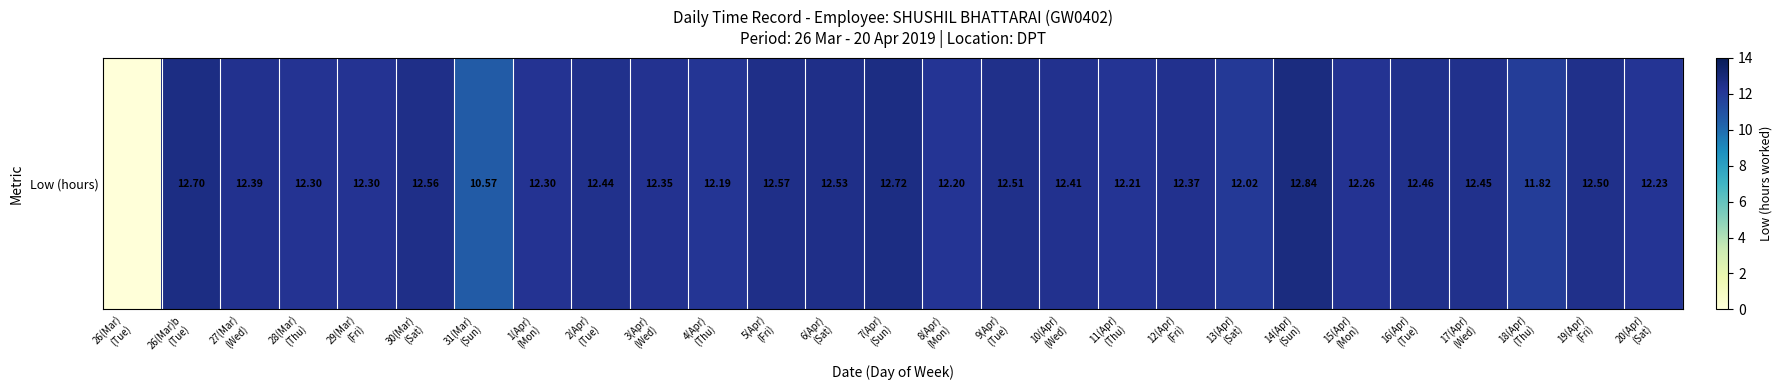

Rank the categories by value from lowest to highest.

26(Mar)
(Tue), 31(Mar)
(Sun), 18(Apr)
(Thu), 13(Apr)
(Sat), 4(Apr)
(Thu), 8(Apr)
(Mon), 11(Apr)
(Thu), 20(Apr)
(Sat), 15(Apr)
(Mon), 28(Mar)
(Thu), 29(Mar)
(Fri), 1(Apr)
(Mon), 3(Apr)
(Wed), 12(Apr)
(Fri), 27(Mar)
(Wed), 10(Apr)
(Wed), 2(Apr)
(Tue), 17(Apr)
(Wed), 16(Apr)
(Tue), 19(Apr)
(Fri), 9(Apr)
(Tue), 6(Apr)
(Sat), 30(Mar)
(Sat), 5(Apr)
(Fri), 26(Mar)b
(Tue), 7(Apr)
(Sun), 14(Apr)
(Sun)